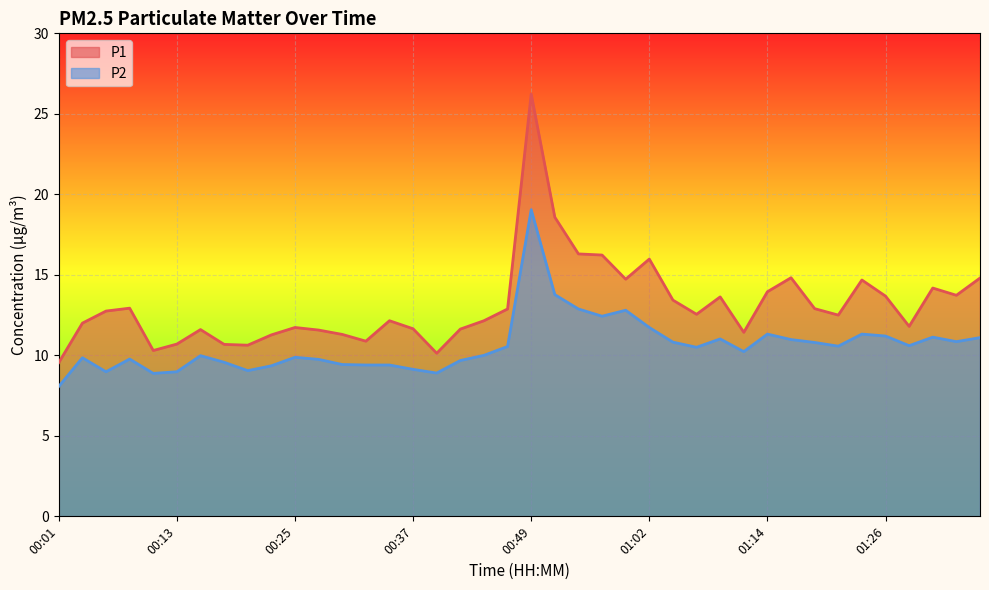

How many interior local peaks does the P2 series have?

10